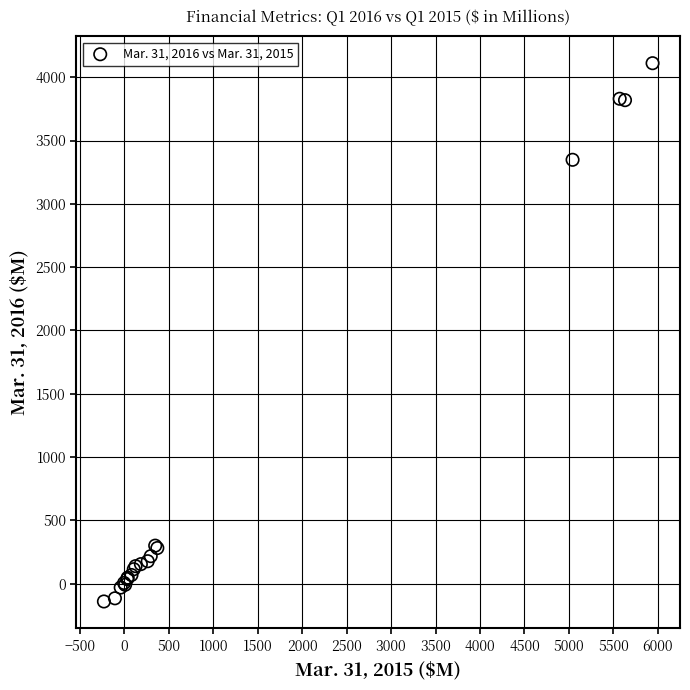

What Y value in the scatter plot is closest to 1985?

3348